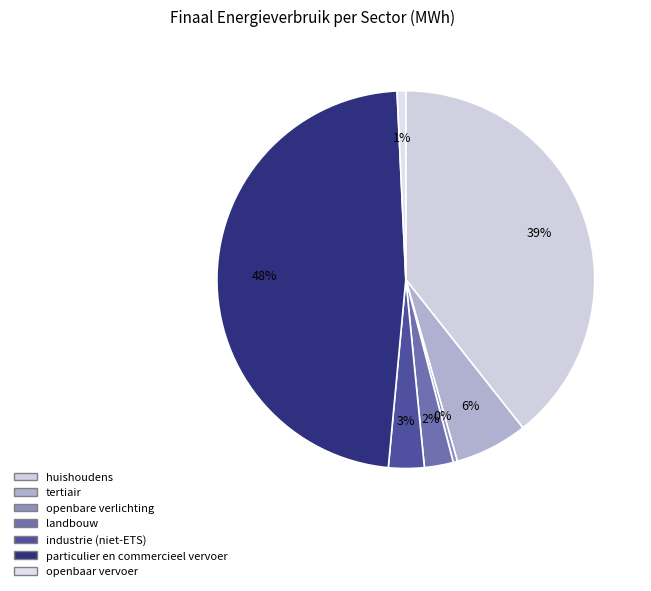

The huishoudens slice represents 29% of the pie. True or false?

False